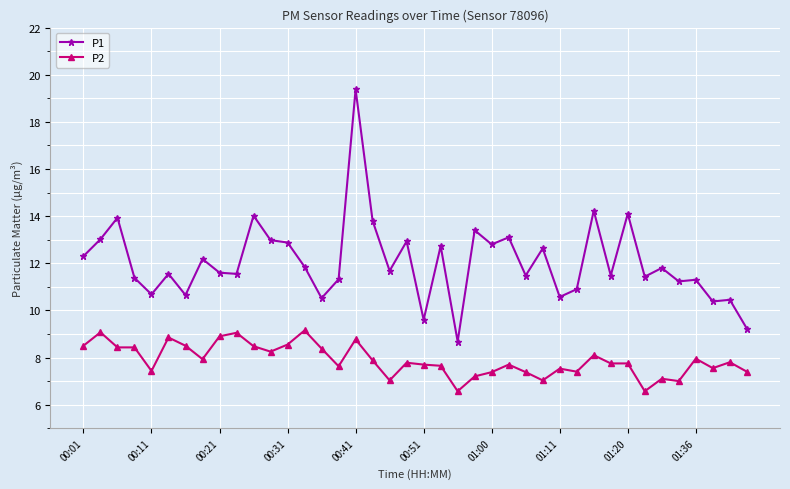

What is the minimum value for P2?

6.6